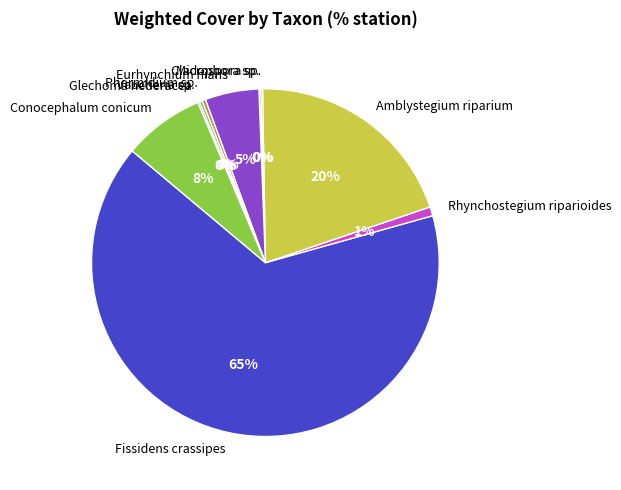

Which category accounts for the majority?

Fissidens crassipes